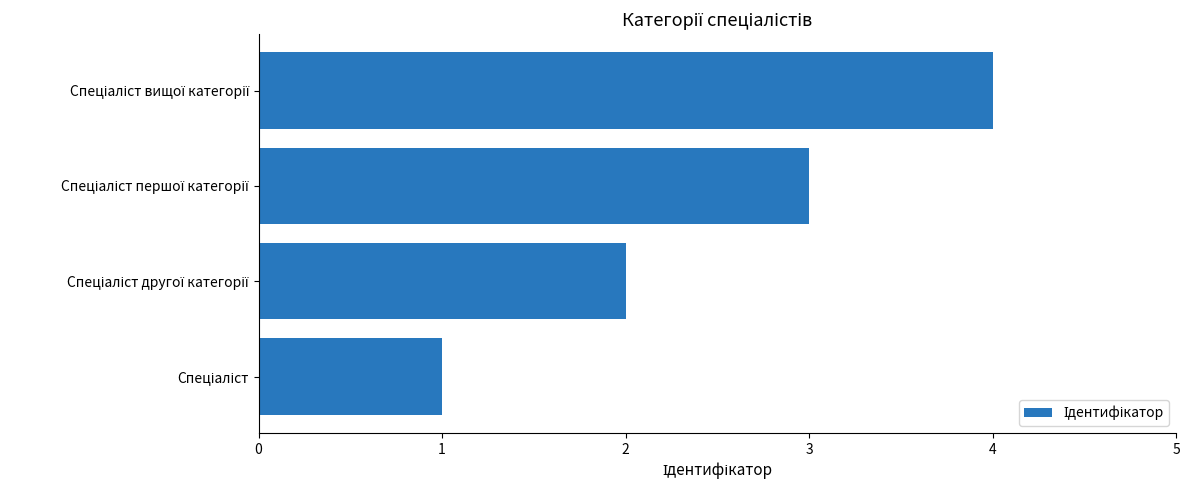

What is the maximum value shown in the chart?

4